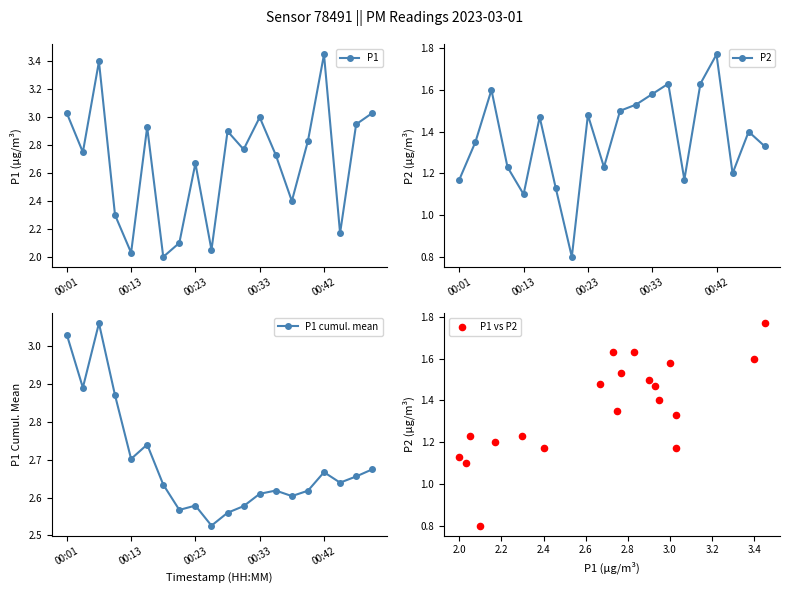

What are all the series names shown in the legend?

P1, P2, P1 cumul. mean, P1 vs P2